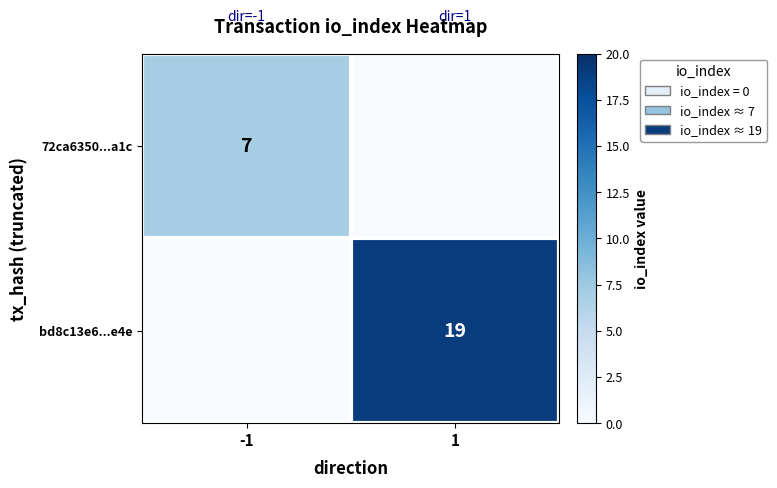

At how many categories does at least one series exceed 3?

2